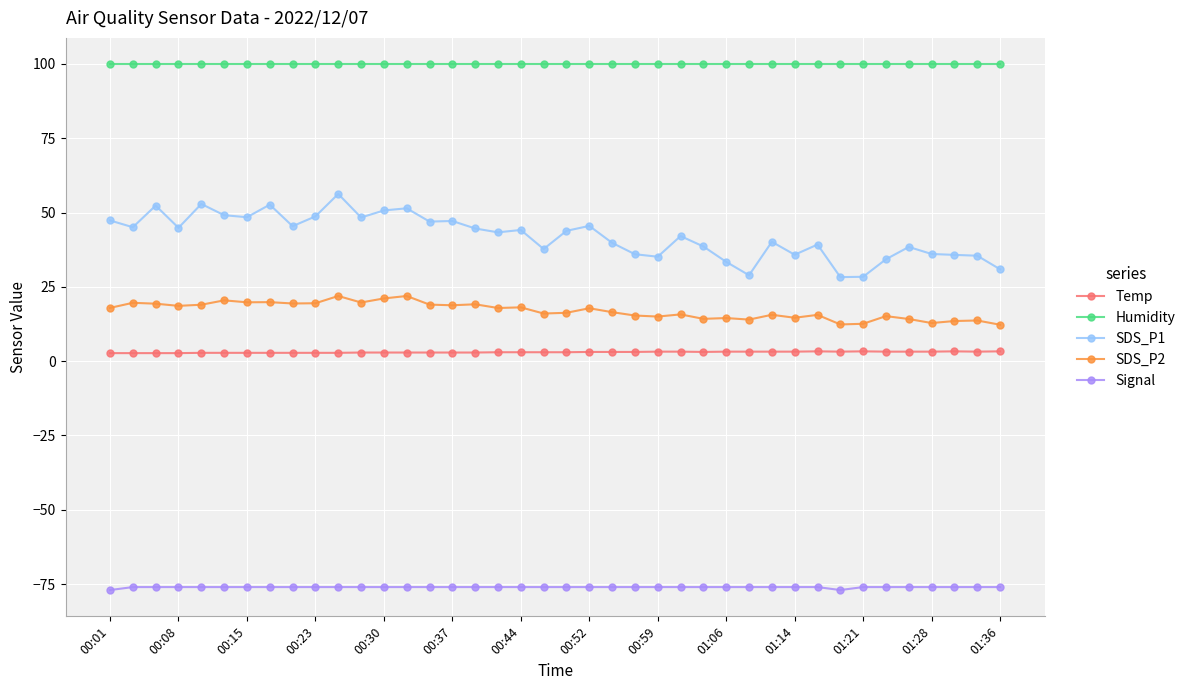

List the series in order of their peak value, lowest first.

Signal, Temp, SDS_P2, SDS_P1, Humidity